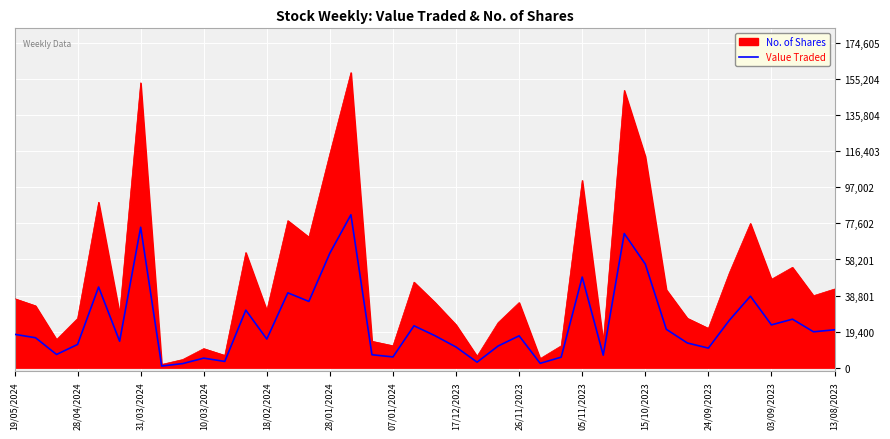

Where is the data nearest to the value 41571?

13/08/2023